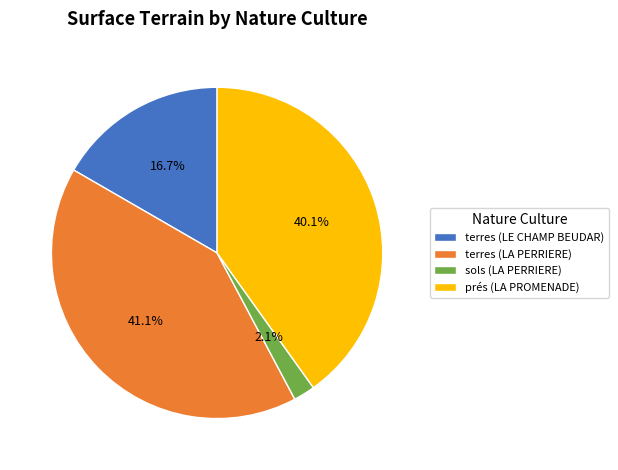

The terres (LA PERRIERE) slice represents 47% of the pie. True or false?

False